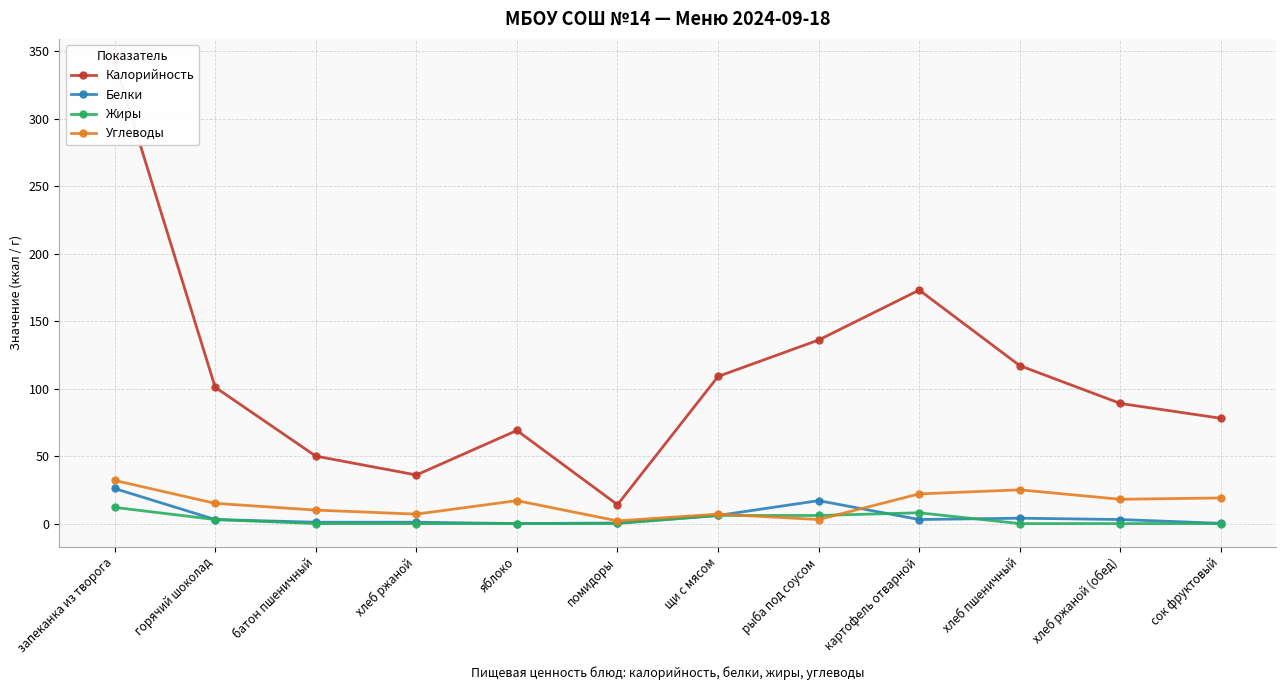

True or false: Белки has a value of 0.2 at сок фруктовый.

True